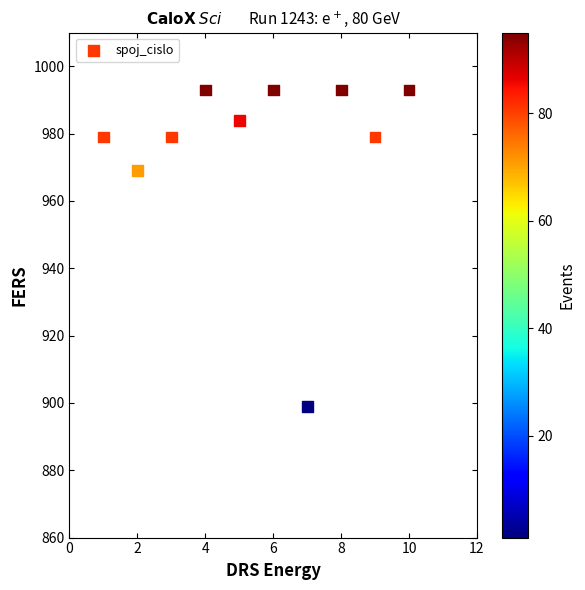

What Y value in the scatter plot is closest to 946?

969